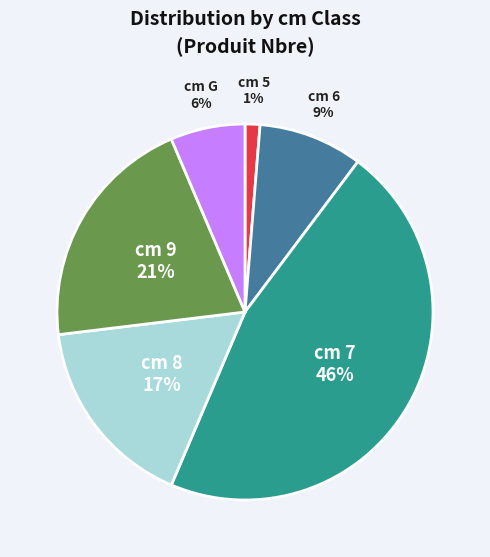

Is there any slice that represents more than half of the pie?

No